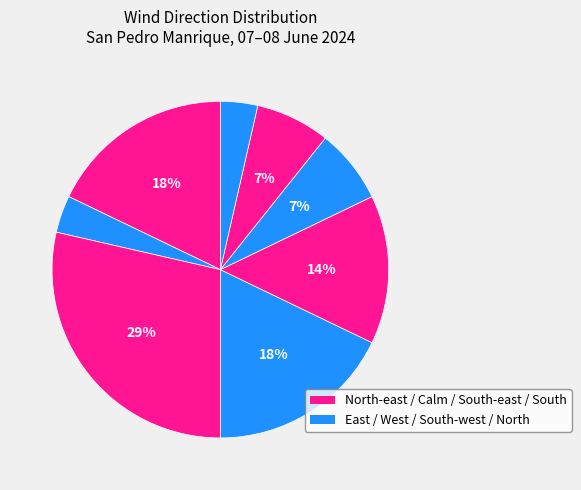

How many slices are in this pie chart?

8